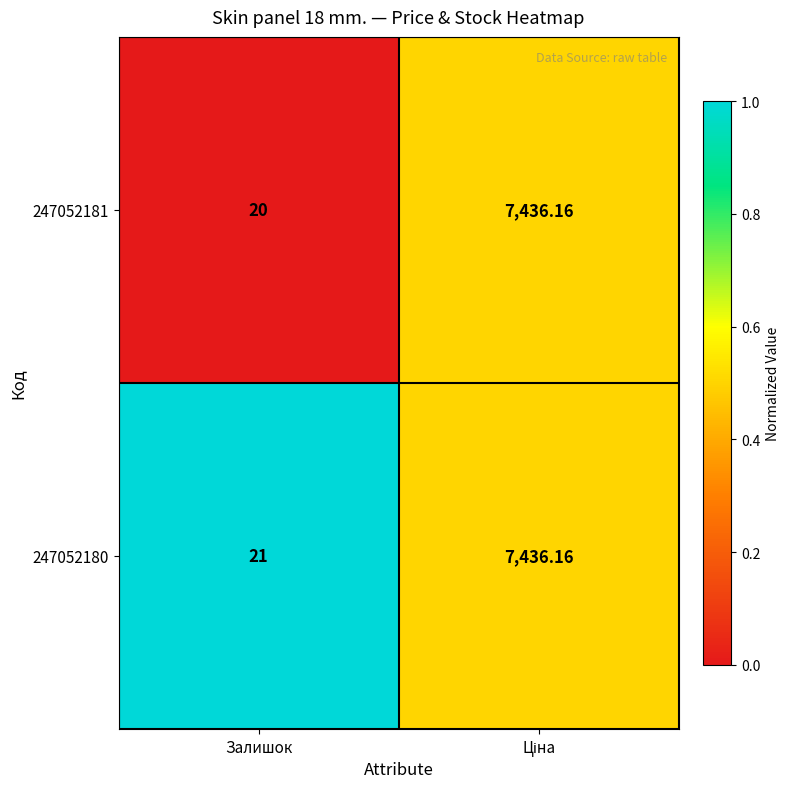

How many values in the 247052180 series are below 7436?

1